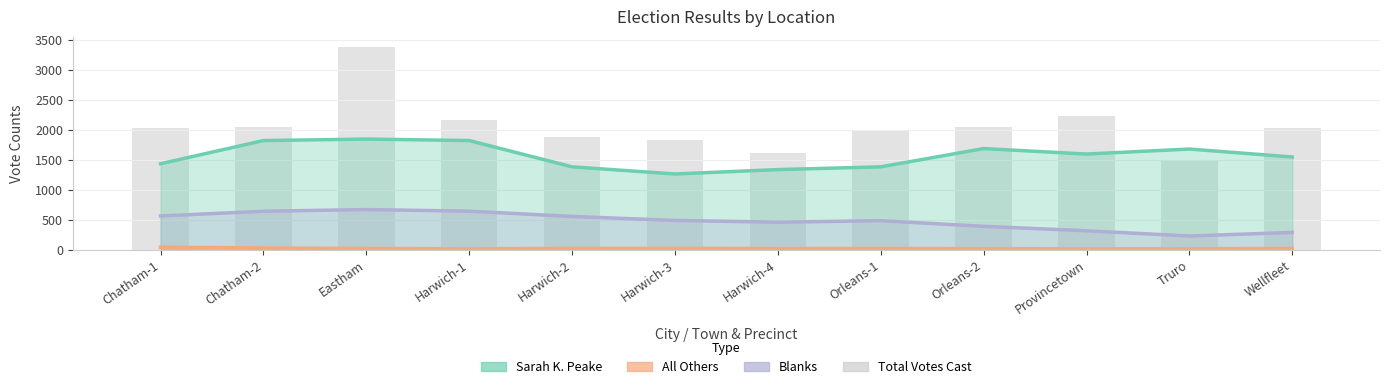

Is it true that Total Votes Cast equals 2466.4 at Harwich-2?

False